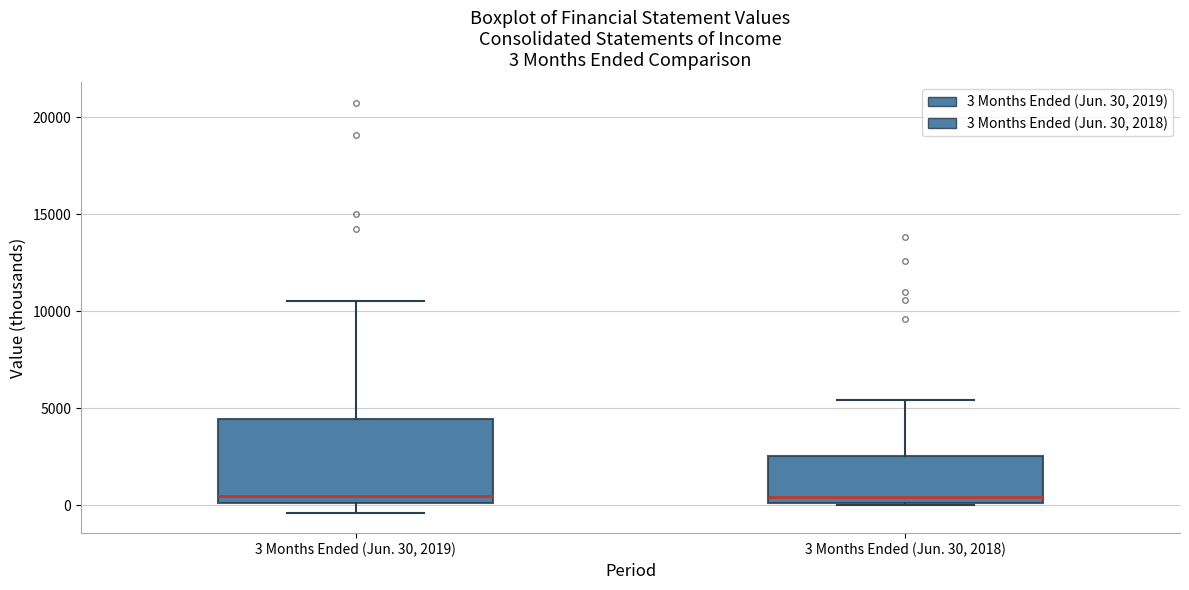

Which box is the tallest, from its lower edge to its upper edge?

3 Months Ended (Jun. 30, 2019)